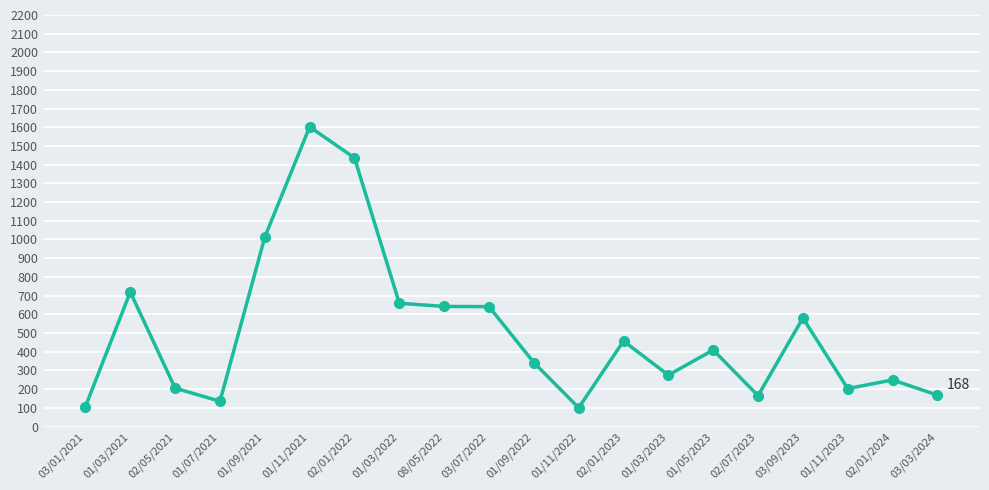

The value at 02/01/2023 is 162. True or false?

False